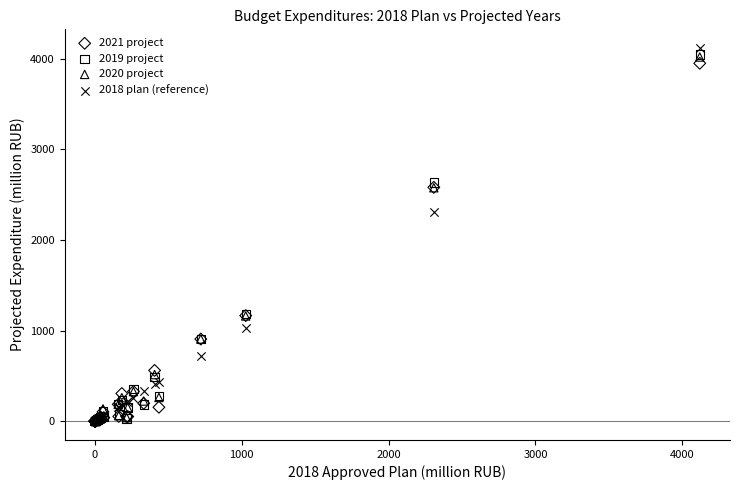

Across all series, what Y value is closest to 2059?

2307.9